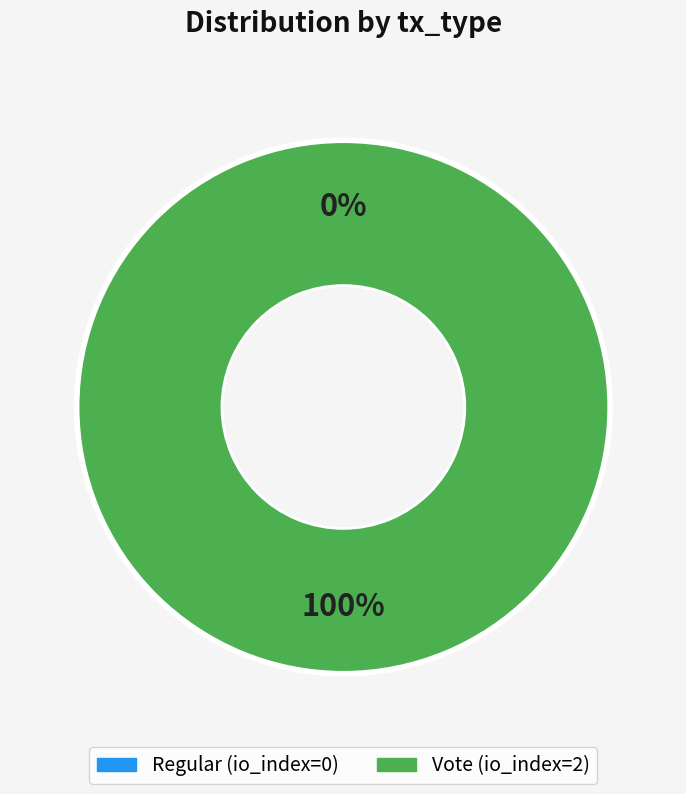

To the nearest percent, what is the difference between the Vote and Regular slice percentages?

100%